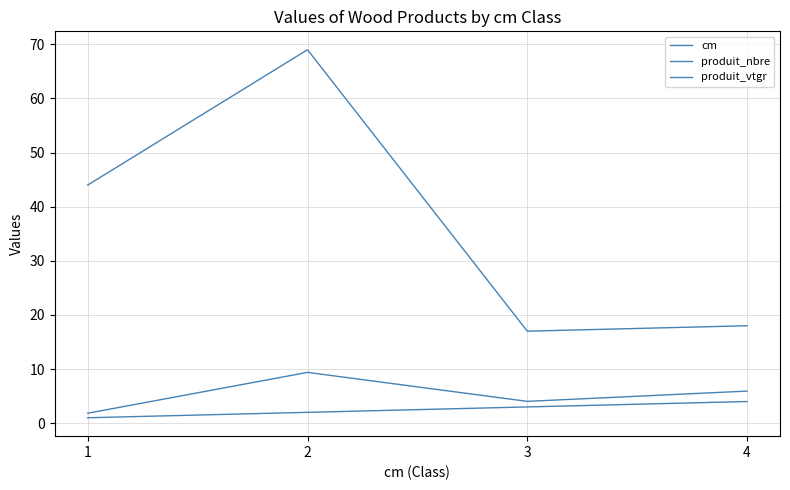

Does the chart have visible grid lines?

Yes